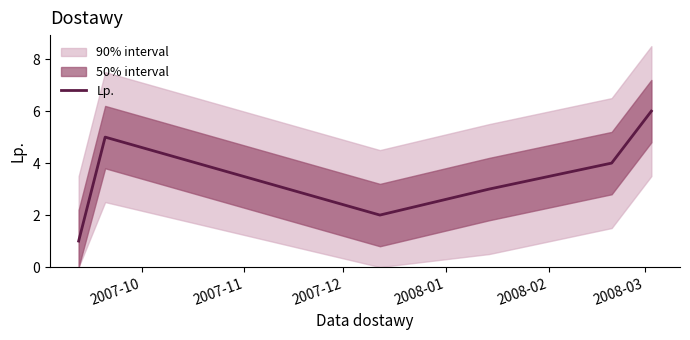

How many values are below 4?

3